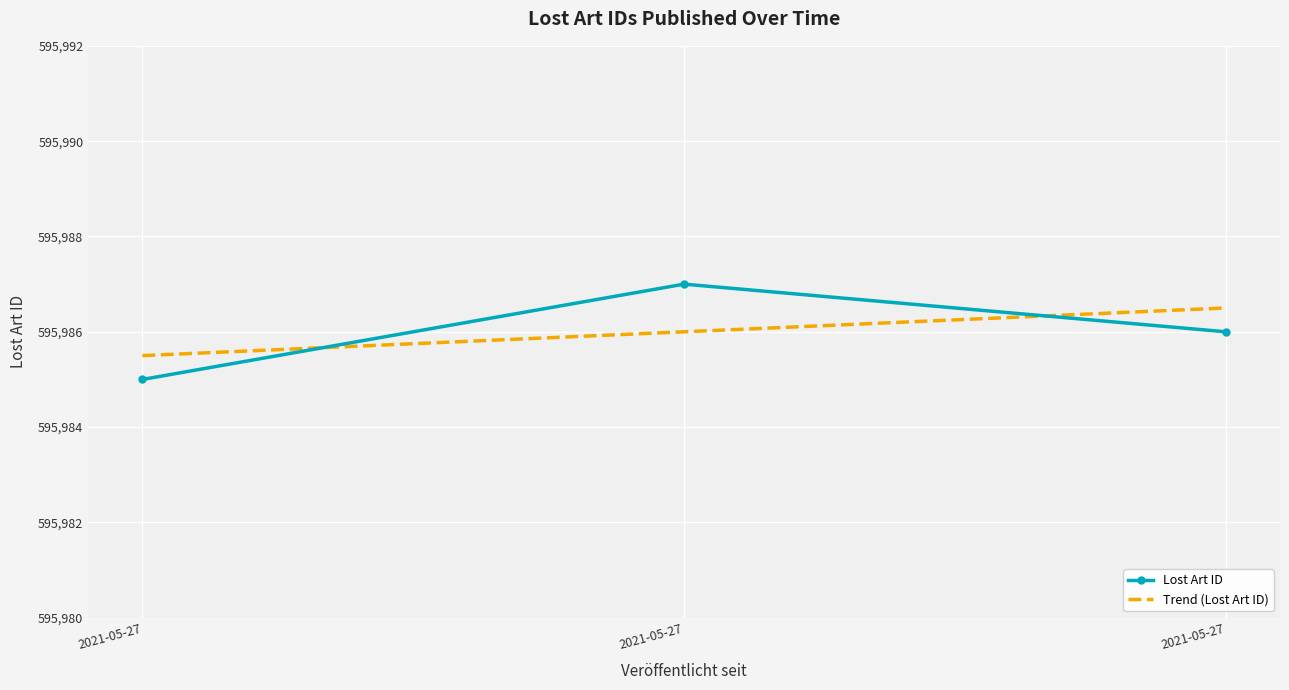

How many lines are shown in the chart?

1